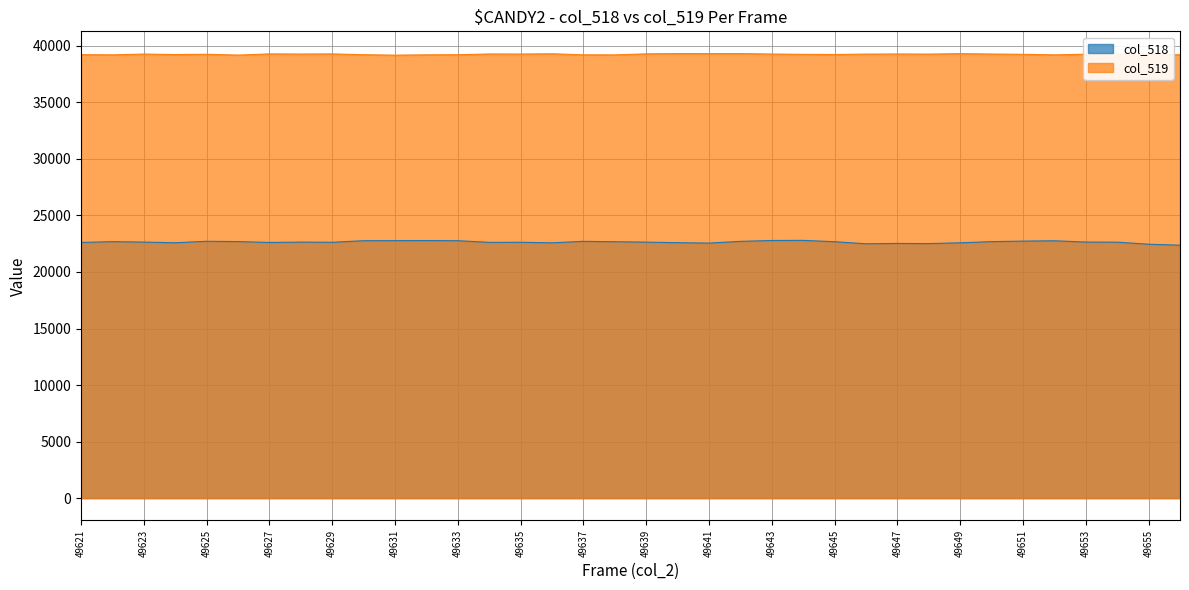

True or false: col_519 and col_518 cross at least once.

False